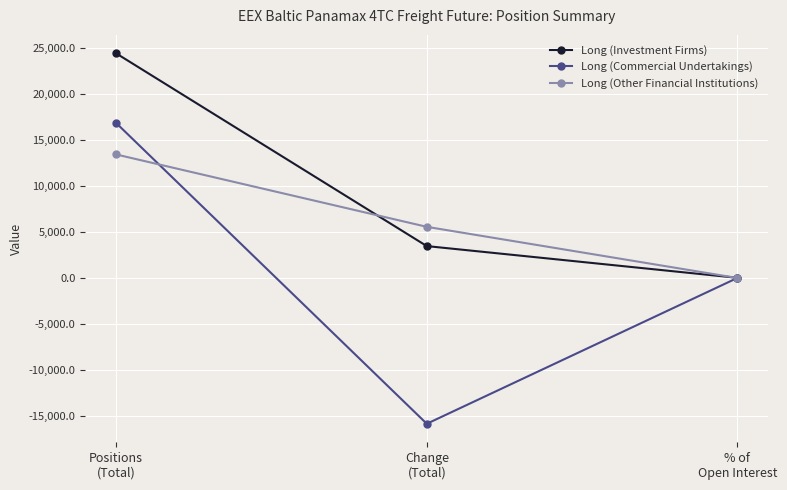

Which series has the largest range (max minus min)?

Long (Commercial Undertakings)